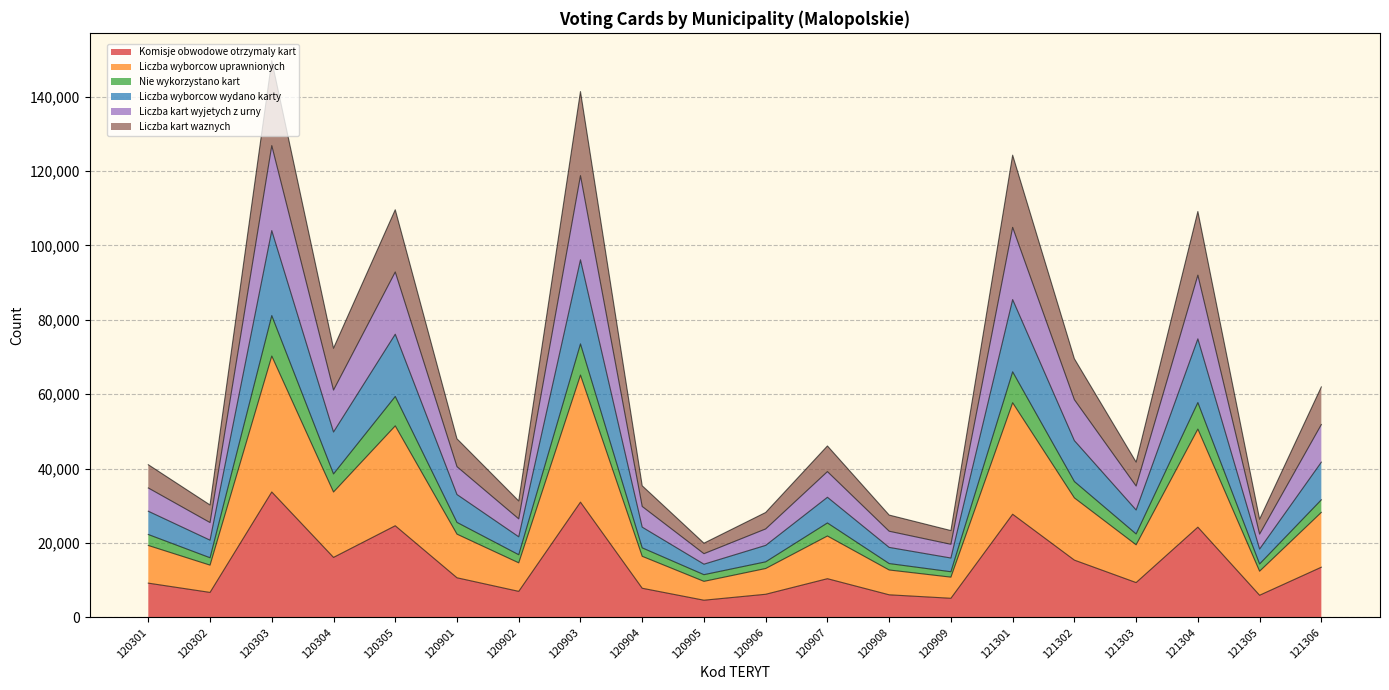

Is the value of Liczba wyborcow uprawnionych at 120905 greater than the value of Liczba kart wyjetych z urny at 121306?

No